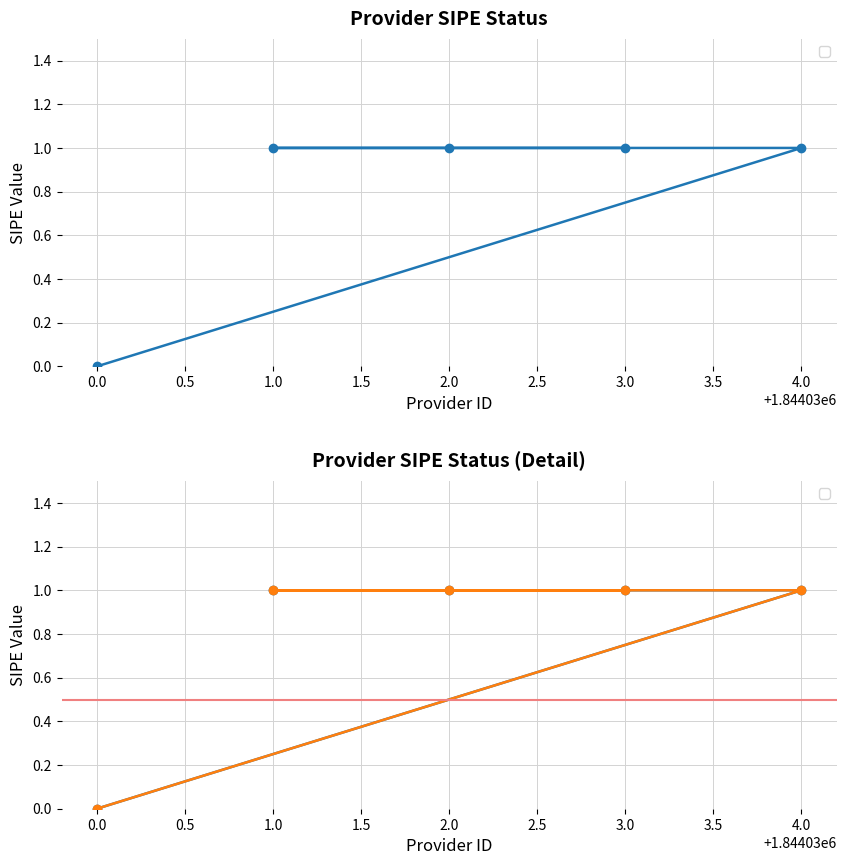

What is the approximate value at 3.0?

1